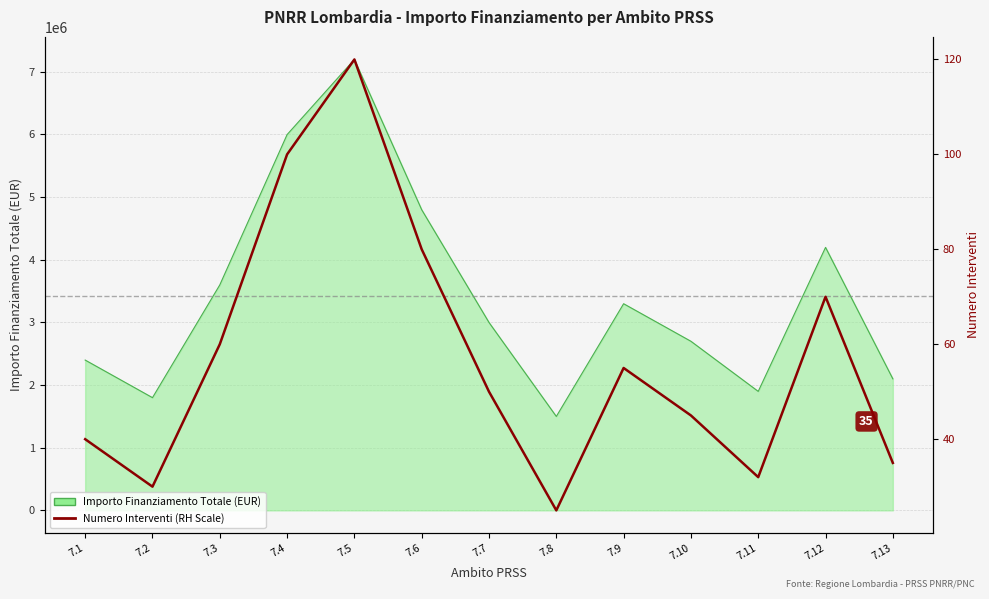

What value does the data have at 7.6?

80